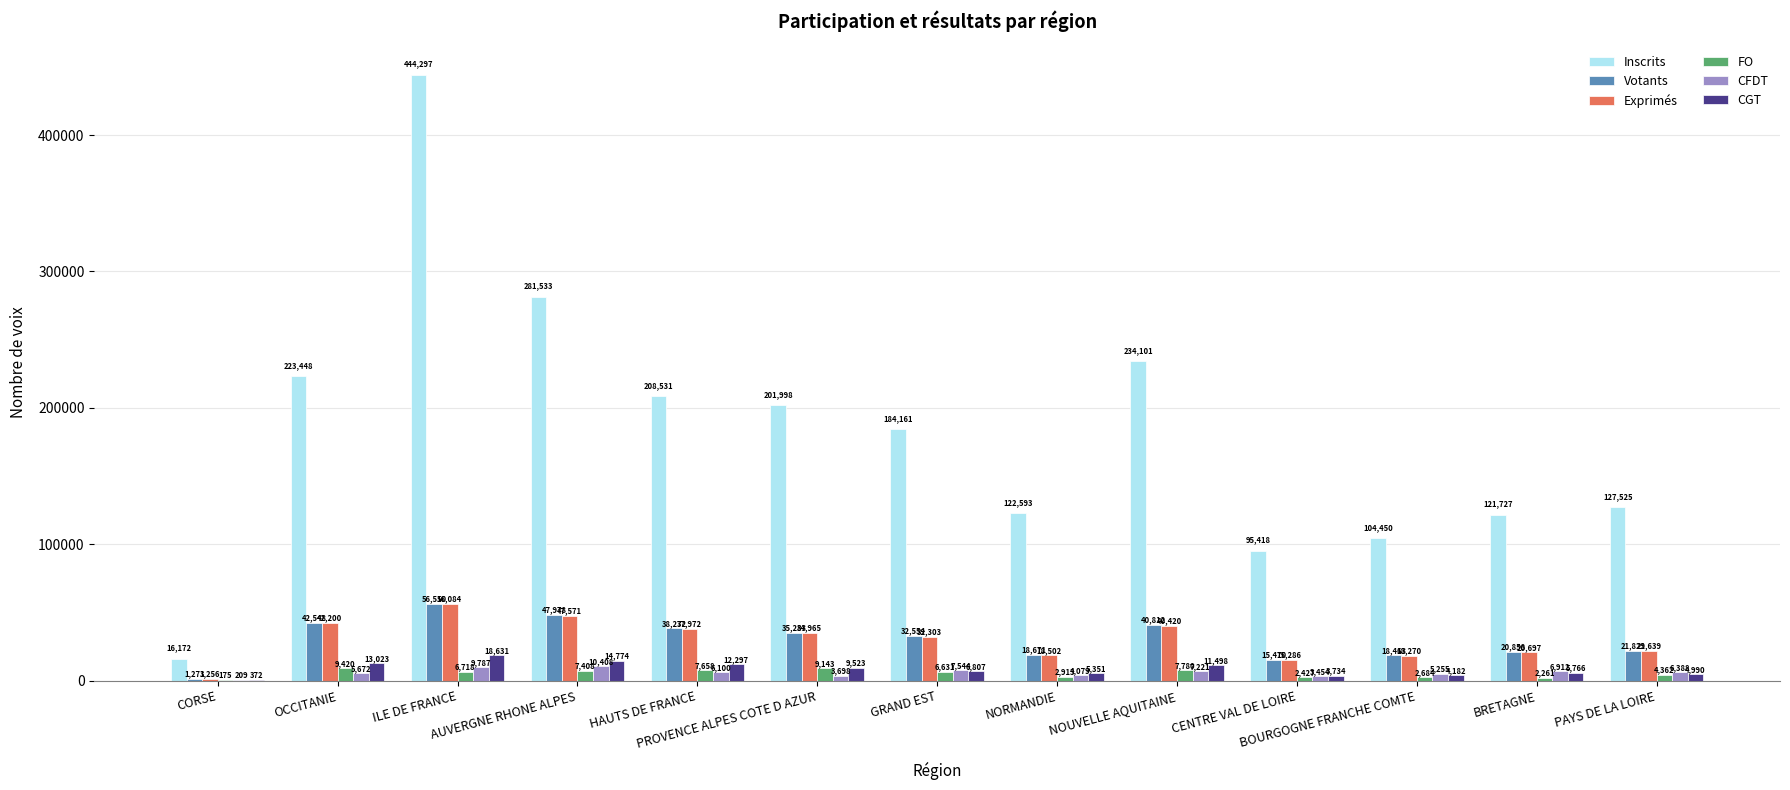

What is the spread (max minus min) of values at ILE DE FRANCE?

437579